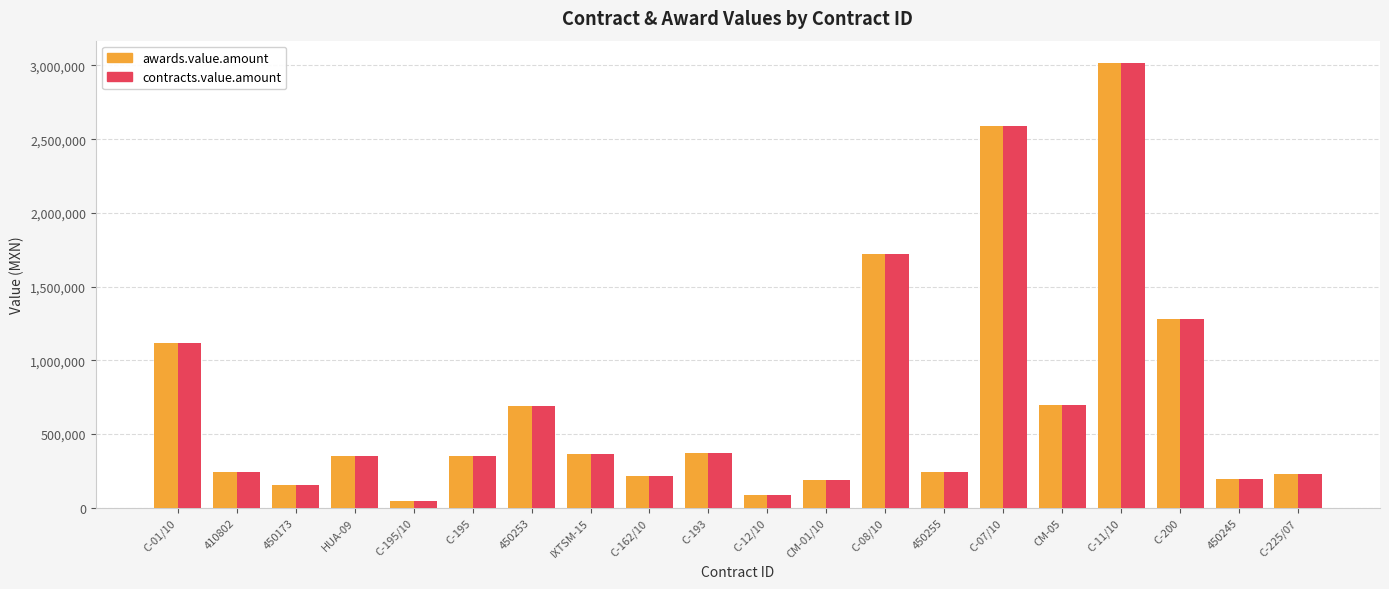

What is the approximate value of awards.value.amount at C-162/10?

215517.0